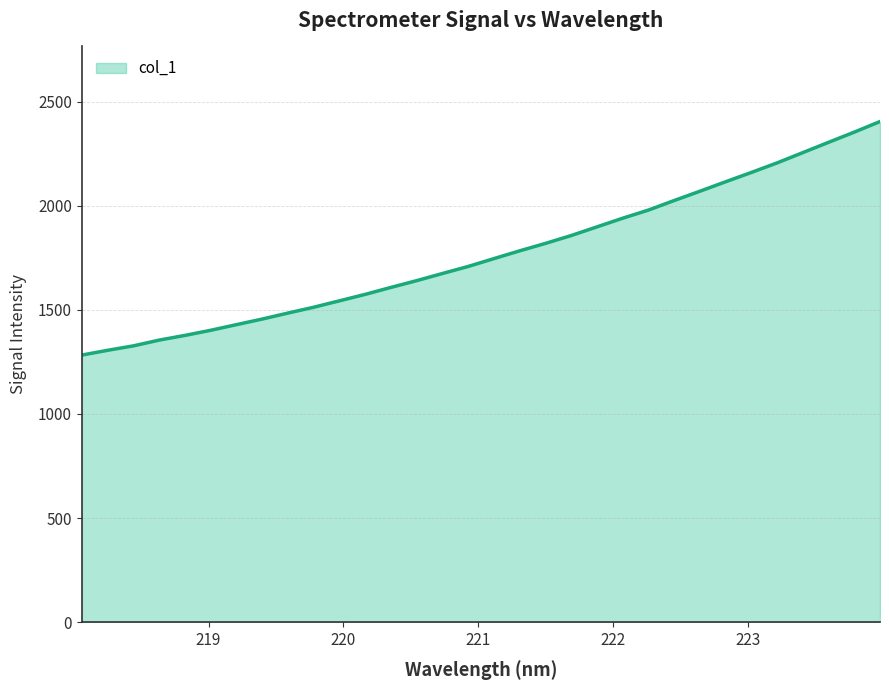

What is the smallest value displayed?

1282.6